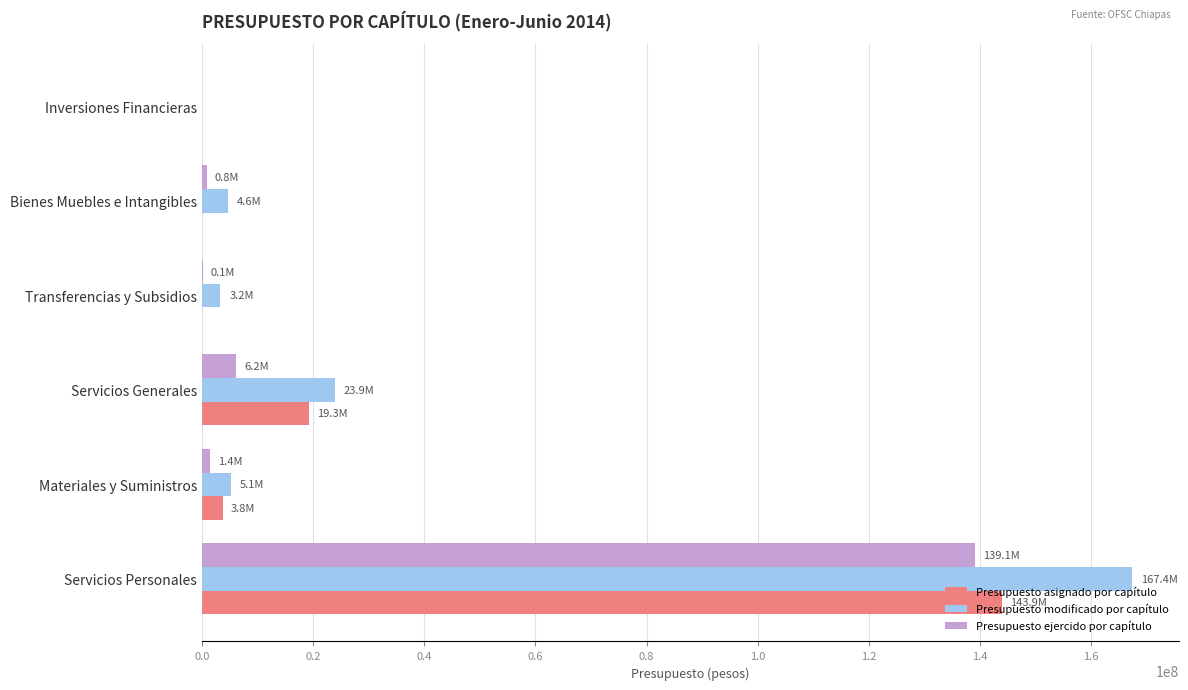

Is it true that Presupuesto asignado por capítulo equals 143888920.3 at Servicios Personales?

True